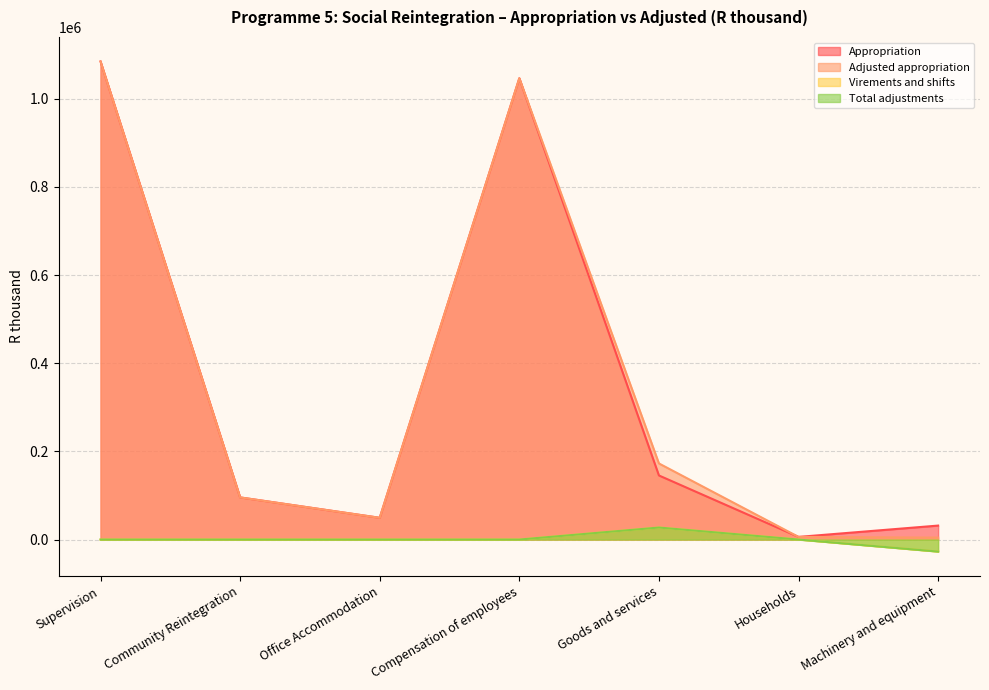

How many negative values does the Virements and shifts series have?

1